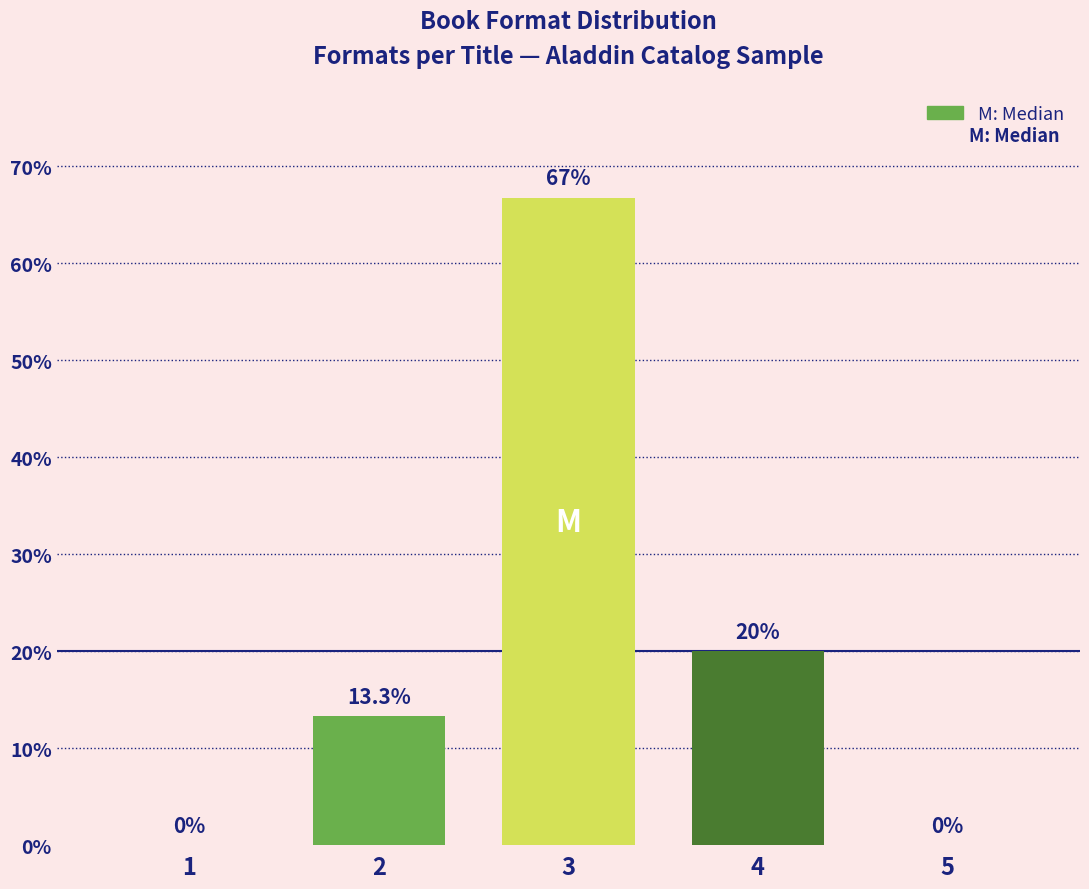

Reading left to right, list all the values displayed in this chart.

1=0.0	2=13.3	3=66.7	4=20.0	5=0.0